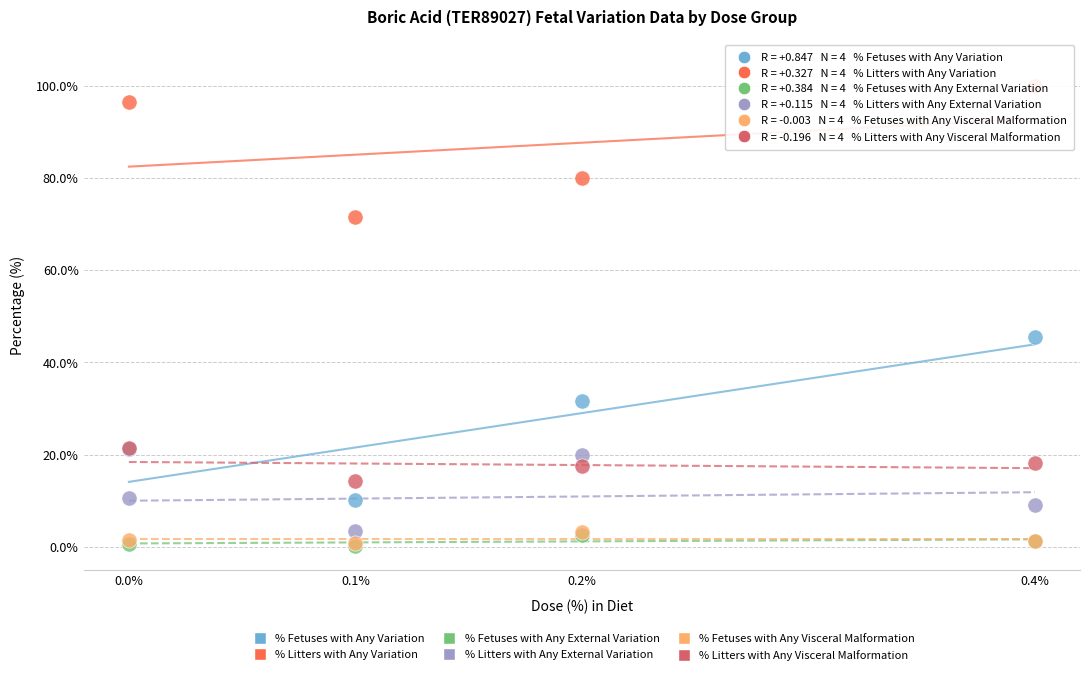

What are all the series names shown in the legend?

% Fetuses with Any Variation, % Litters with Any Variation, % Fetuses with Any External Variation, % Litters with Any External Variation, % Fetuses with Any Visceral Malformation, % Litters with Any Visceral Malformation